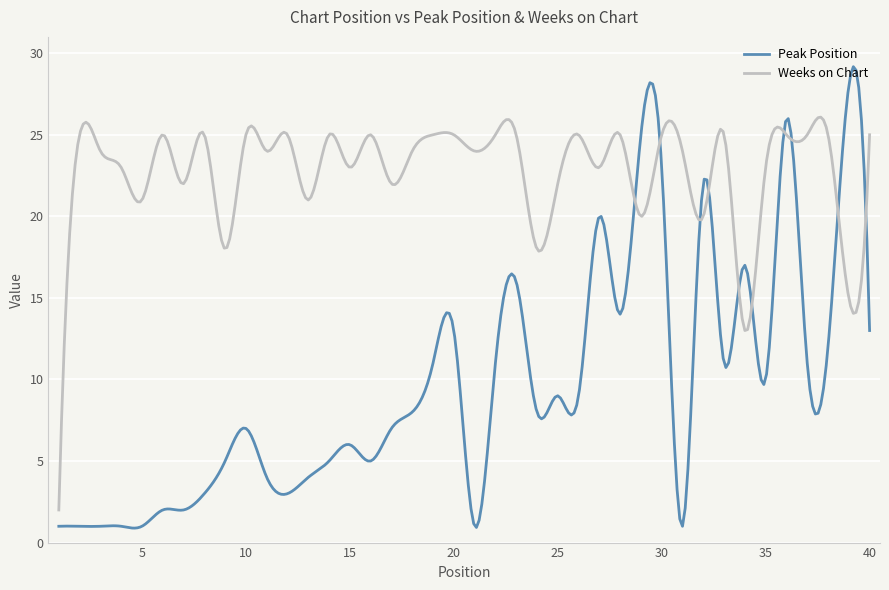

List the series in order of their overall mean, highest first.

Weeks on Chart, Peak Position